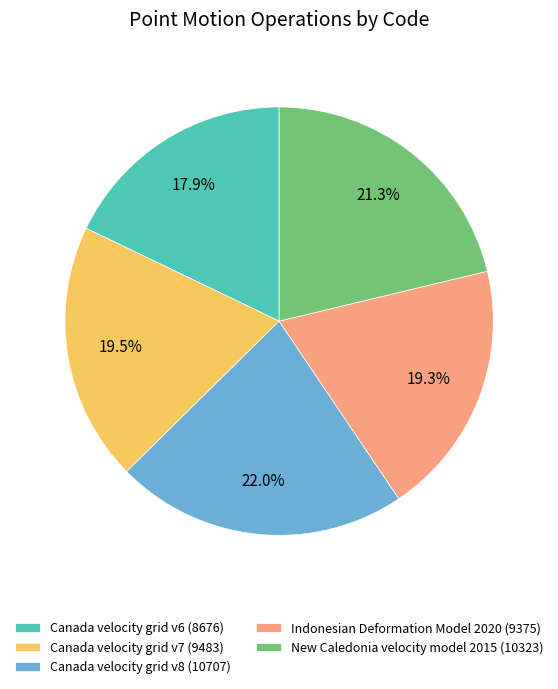

Combined, do Canada velocity grid v7 and New Caledonia velocity model 2015 account for over 50%?

No